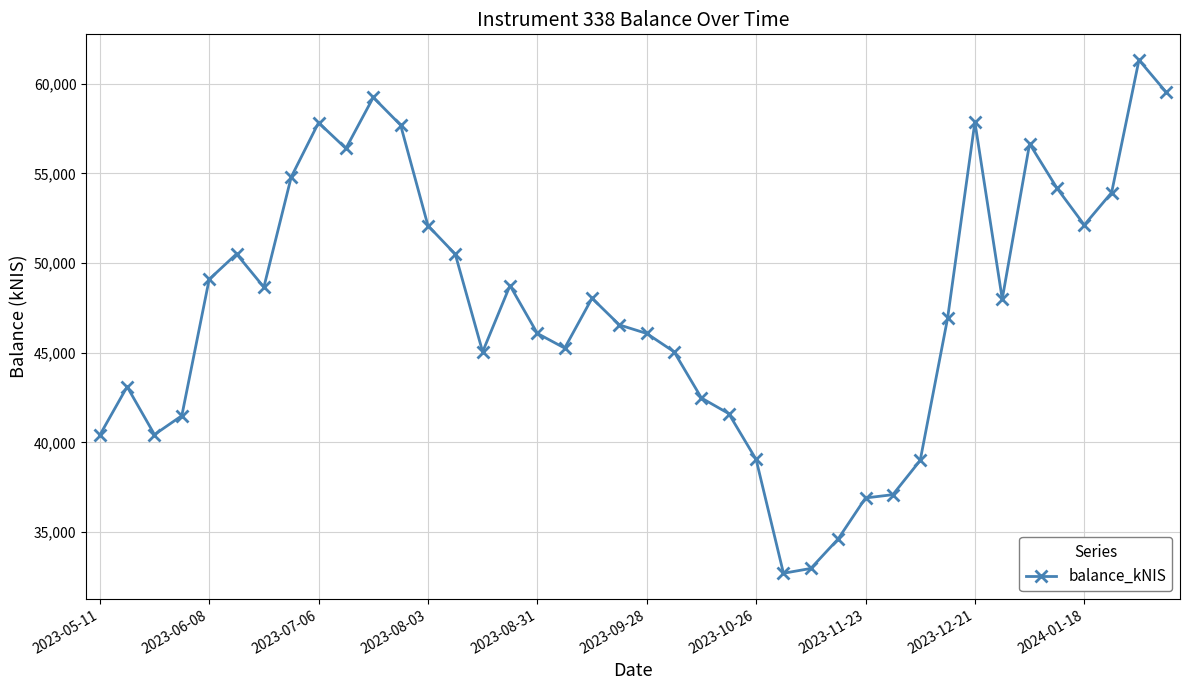

What is the difference between the maximum and minimum values?

28628.2